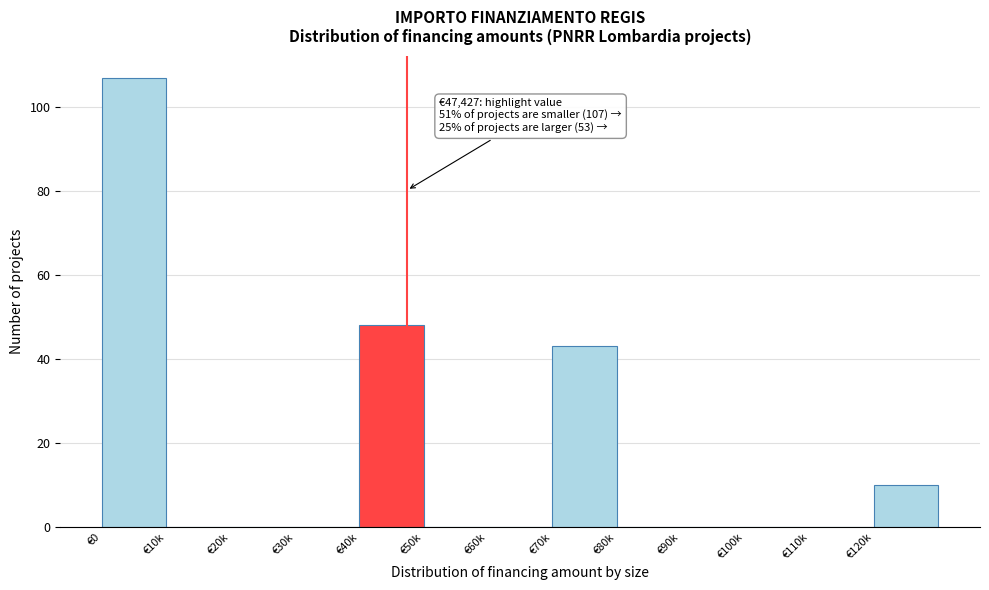

Reading left to right, what are all the values shown in this chart?

€0=107	€10k=0	€20k=0	€30k=0	€40k=48	€50k=0	€60k=0	€70k=43	€80k=0	€90k=0	€100k=0	€110k=0	€120k=10